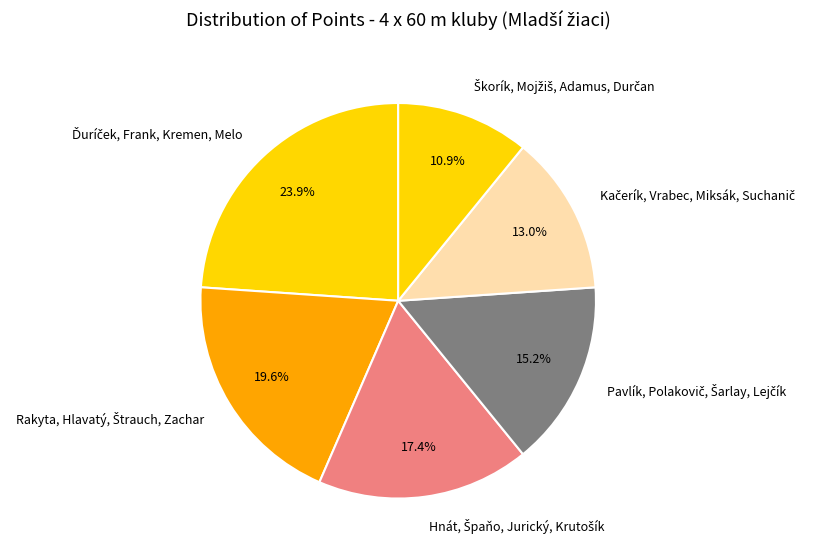

Is there a majority slice in this chart?

No